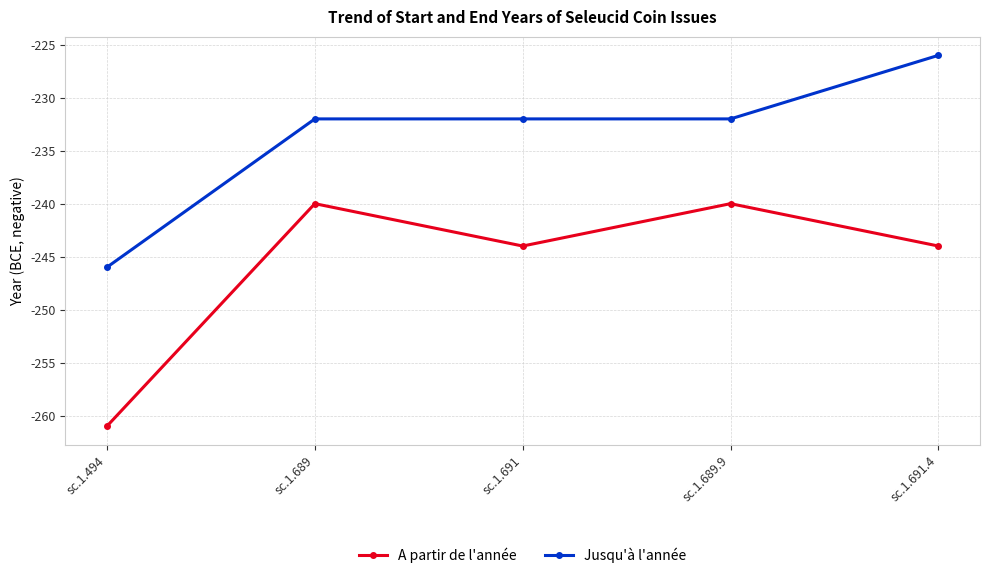

True or false: A partir de l'année and Jusqu'à l'année intersect in this chart.

False